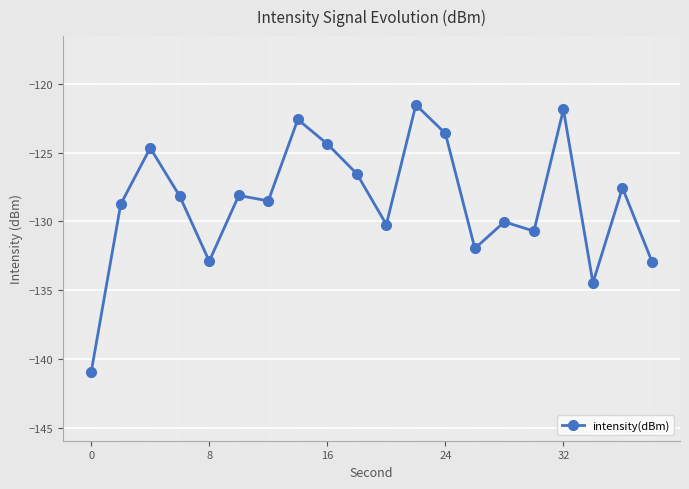

What is the difference between the maximum and minimum values?

19.4